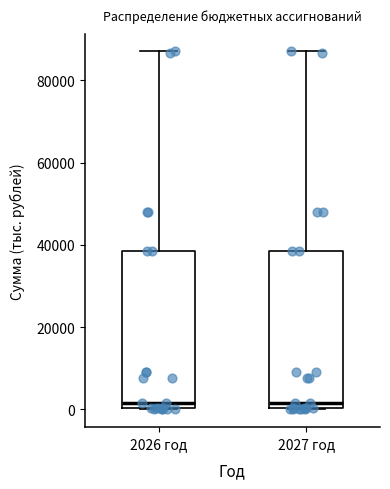

Reading left to right, transcribe this box plot: for each box, give where its median line is, the range the box spans, and where its two whiskers end, as read against the y-axis. The values are not printed on the chart, so give them approximately, as read against the axis.

2026 год: median 2000, box 0 to 38000, whiskers 0 to 88000
2027 год: median 2000, box 0 to 38000, whiskers 0 to 88000